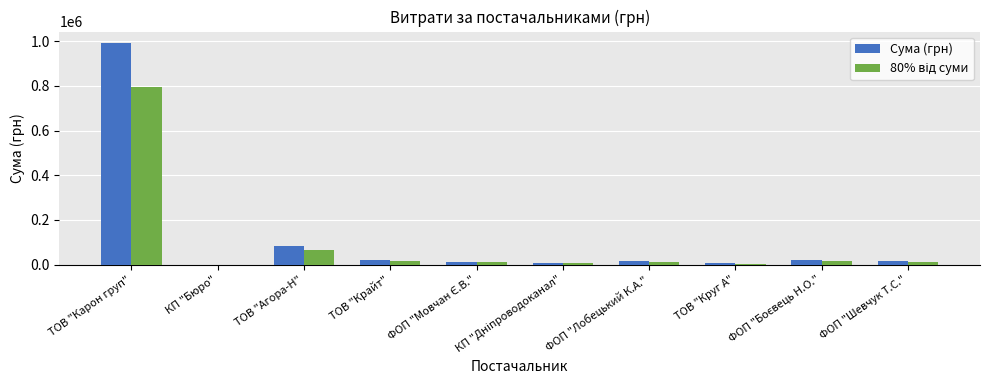

Which series has the largest range (max minus min)?

Сума (грн)